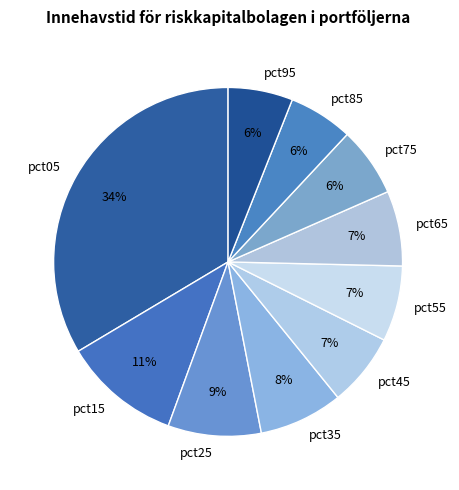

The pct35 slice represents 19% of the pie. True or false?

False